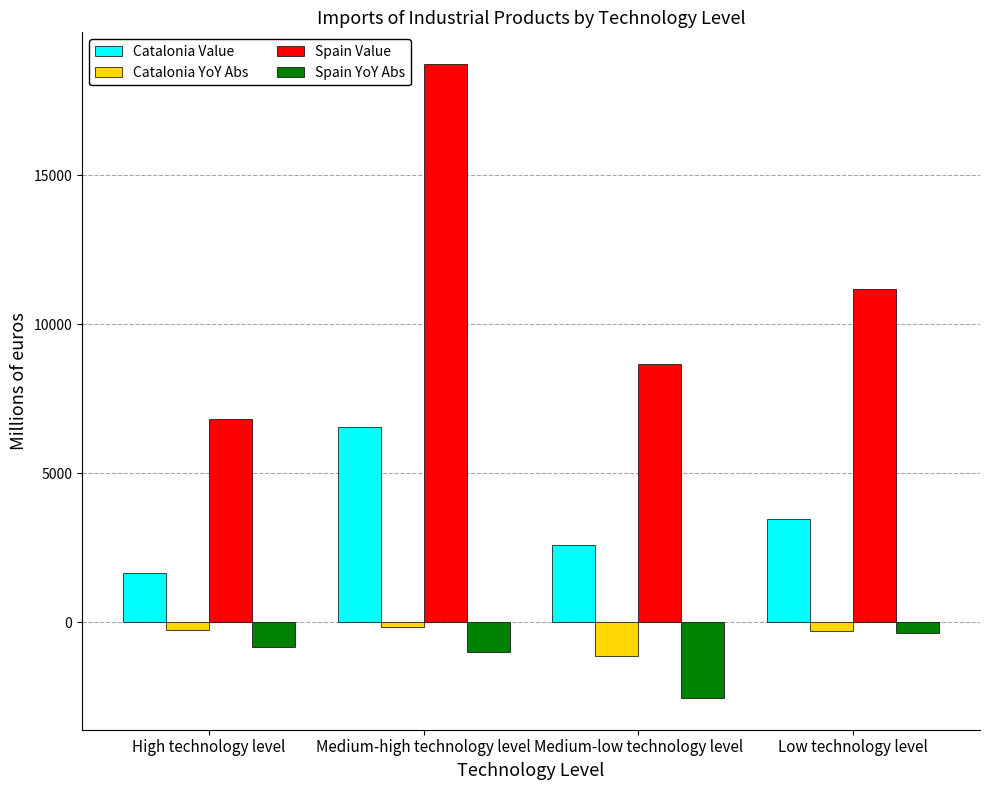

What is the difference between the highest and lowest values at High technology level?

7629.1